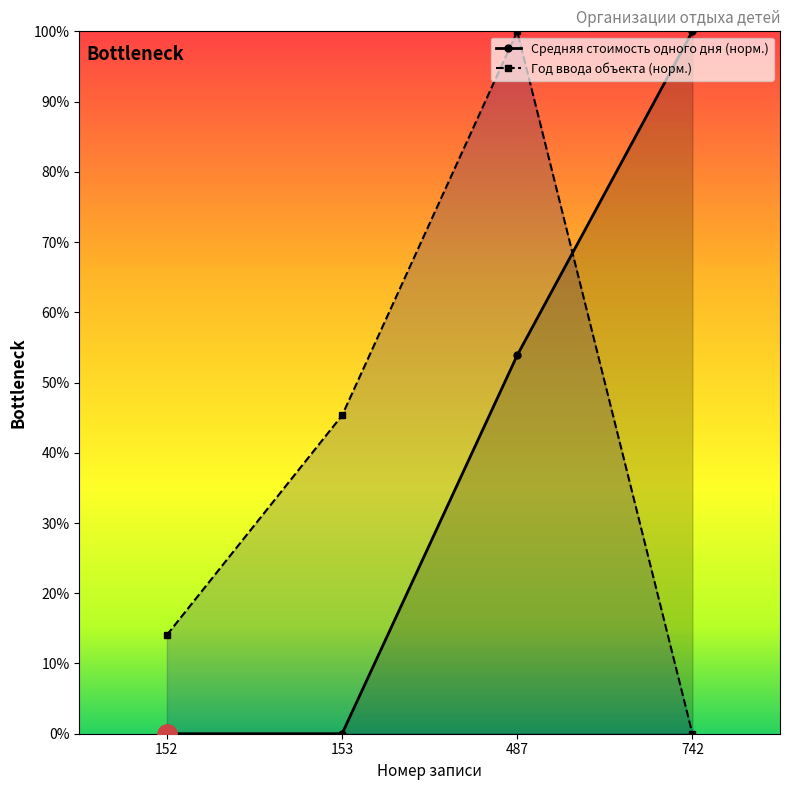

What is the difference between the second highest and second lowest values in the Средняя стоимость одного дня пребывания, руб series?

53.9